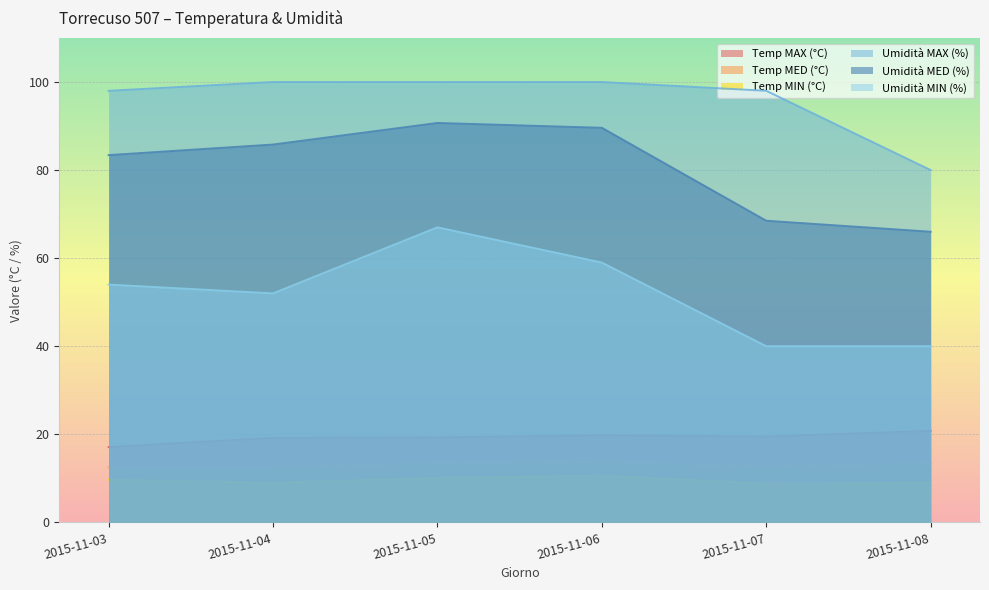

What is the average value of the Umidità MIN (%) series?

52.0